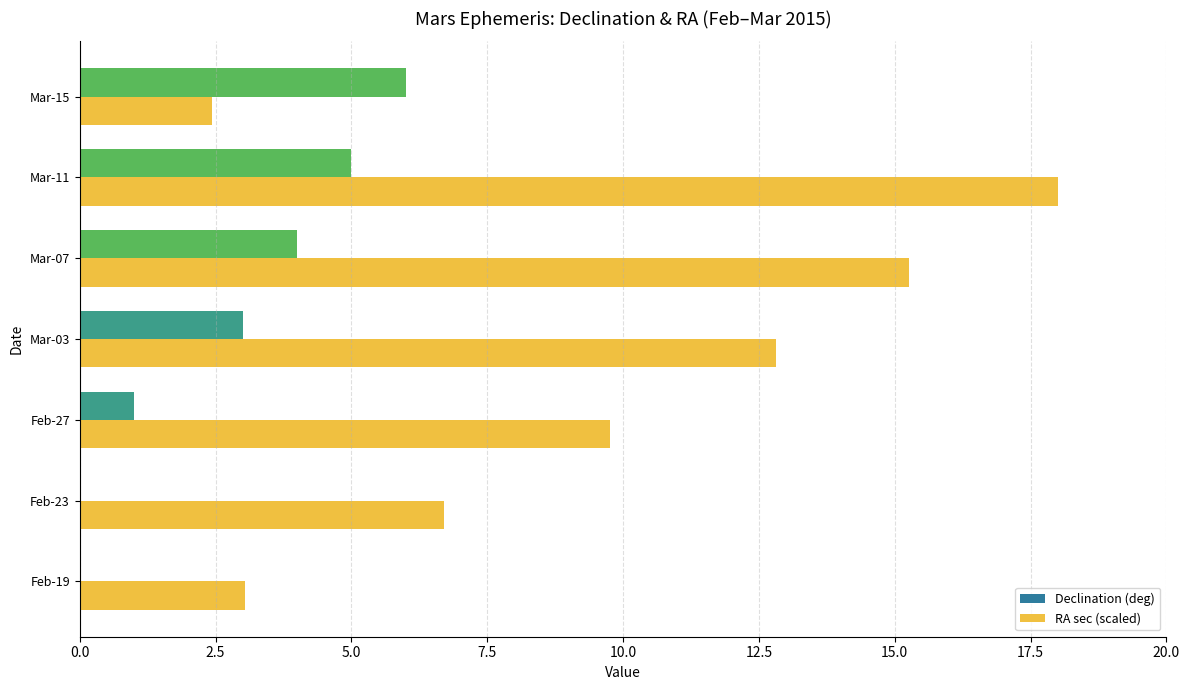

Which series has the largest total across all categories?

RA sec (scaled)